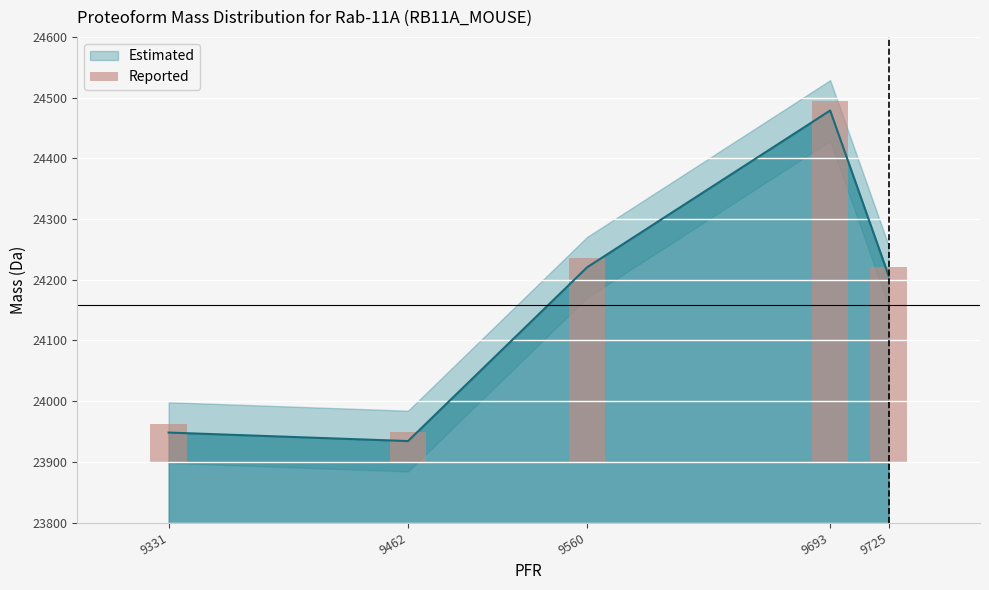

List the labels in order of value, largest first.

9693, 9560, 9725, 9331, 9462